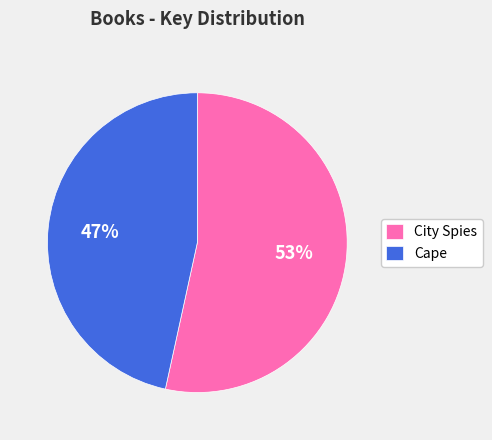

True or false: Cape accounts for 41% of the total.

False